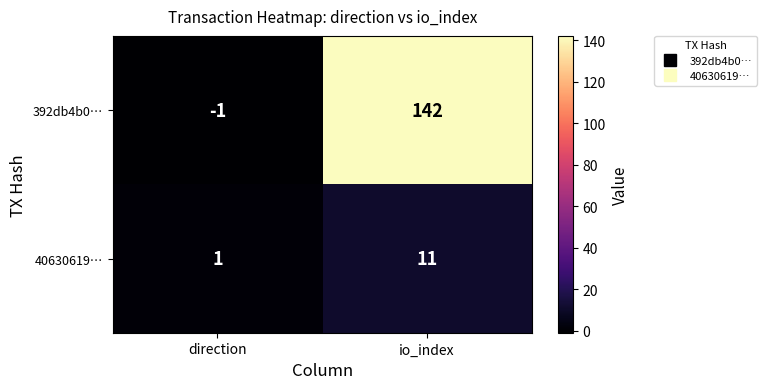

Reading left to right, list all the values displayed in this chart.

392db4b0…: direction=-1	io_index=142
40630619…: direction=1	io_index=11